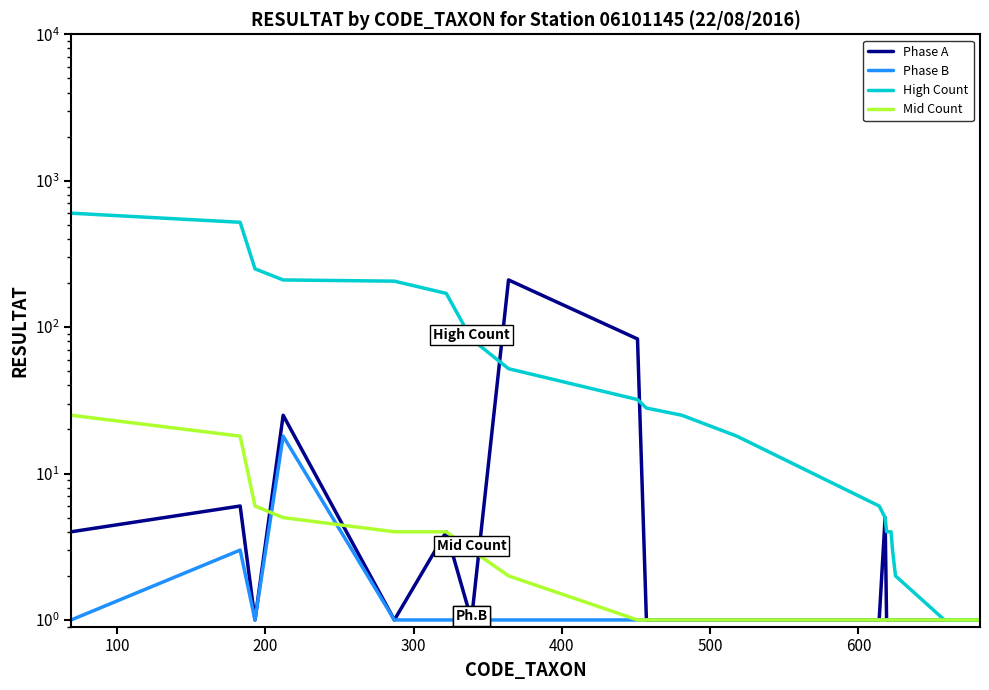

Which series has the largest range (max minus min)?

High Count